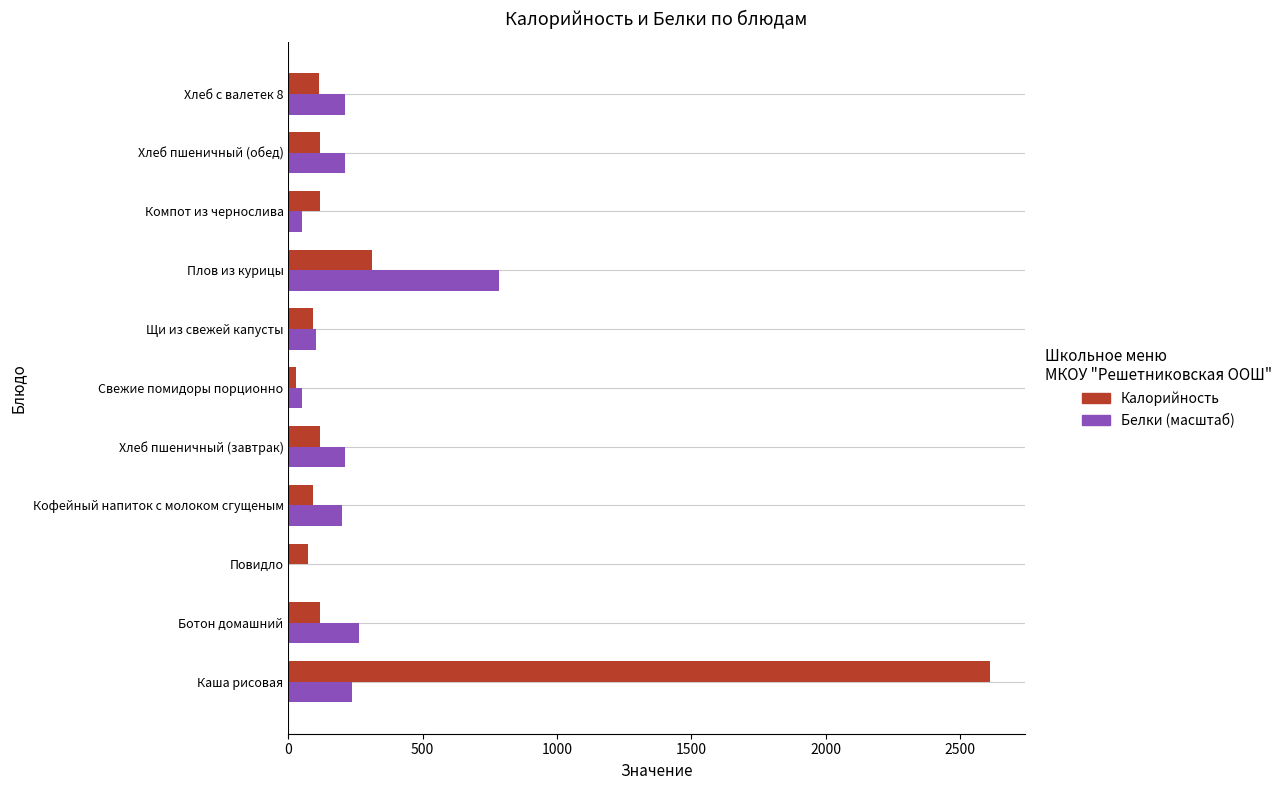

Which series has the widest spread of values?

Калорийность